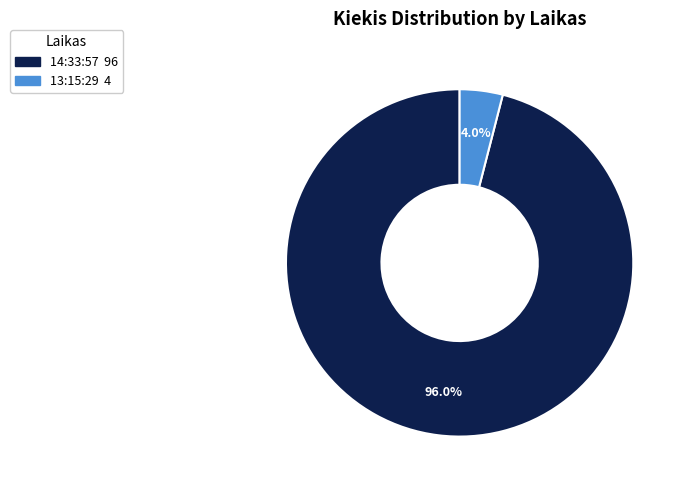

Which slice is the smallest?

13:15:29